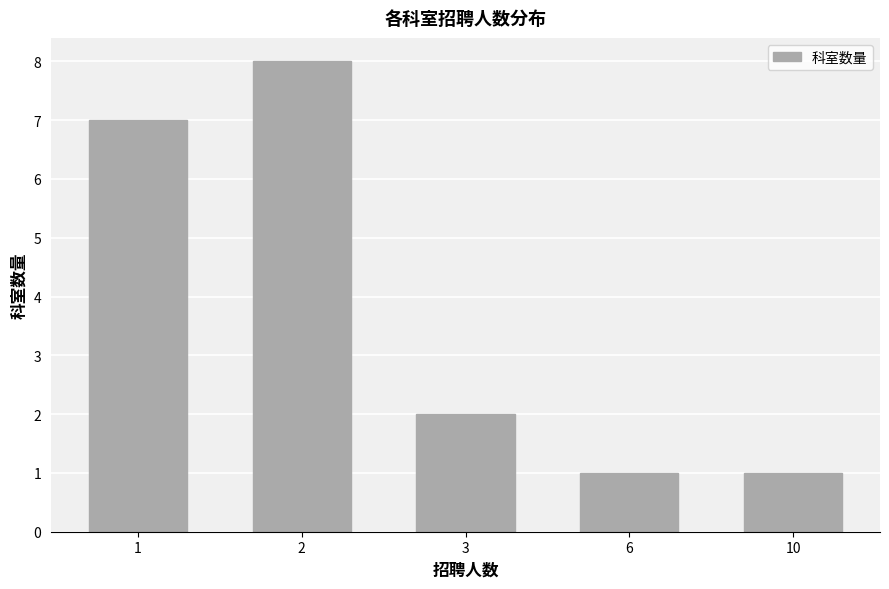

Reading right to left, extract all data points from this chart.

1	1	2	8	7